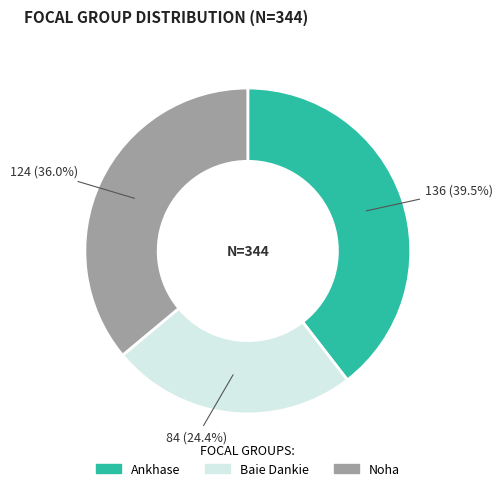

Which slice is the smallest?

Baie Dankie